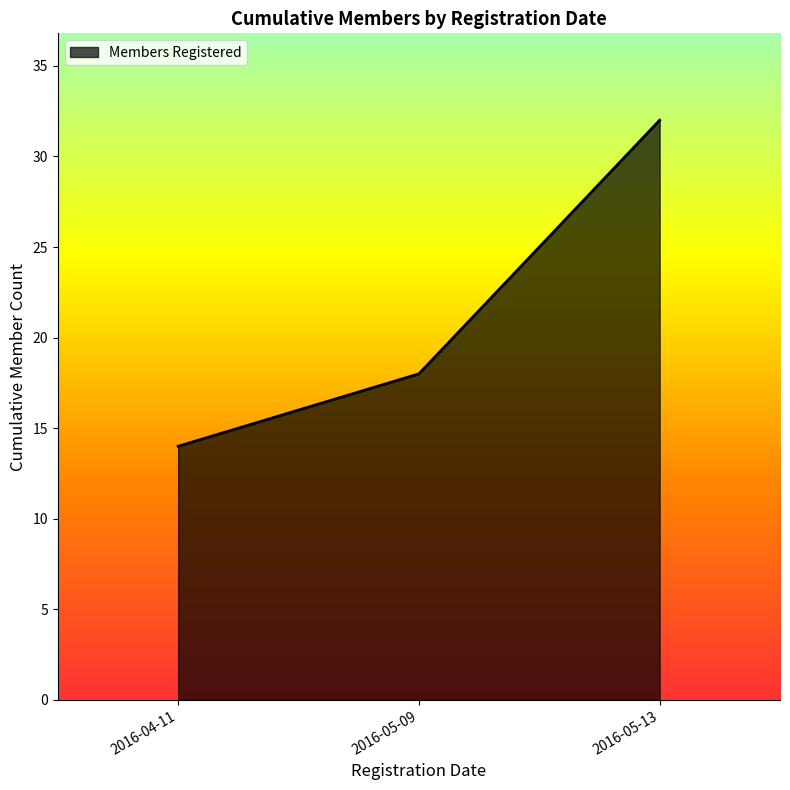

What position from the right is 2016-05-13?

1